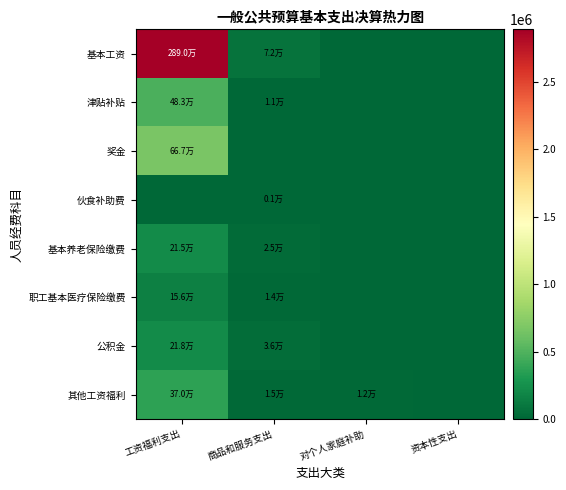

Which has a higher value, 商品和服务支出 or 工资福利支出?

工资福利支出